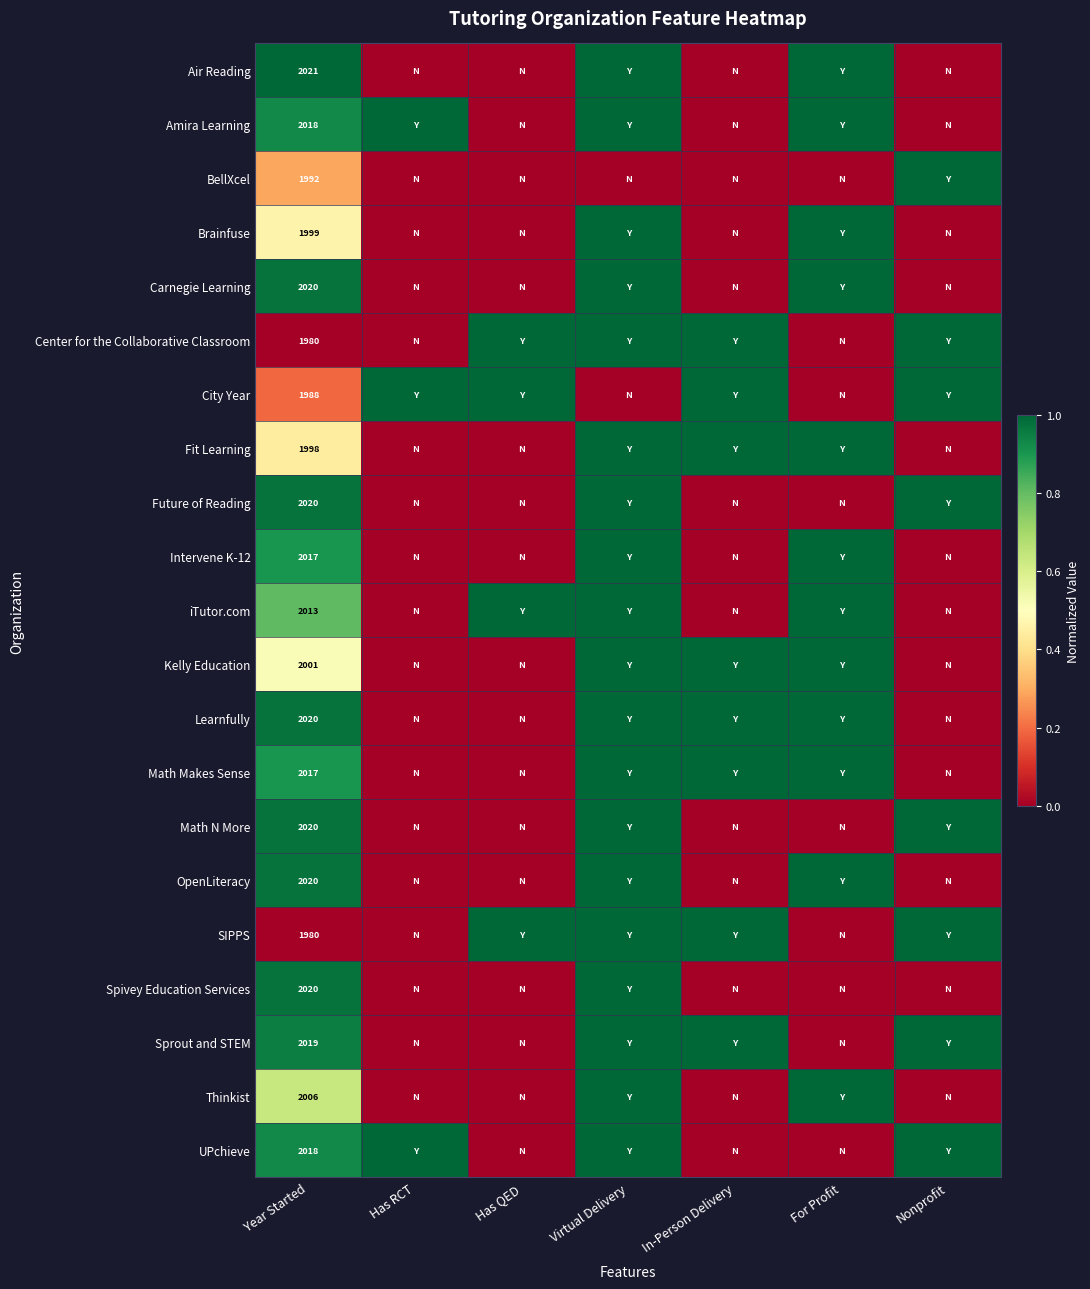

Between In-Person Delivery and Has RCT, which is larger?

In-Person Delivery